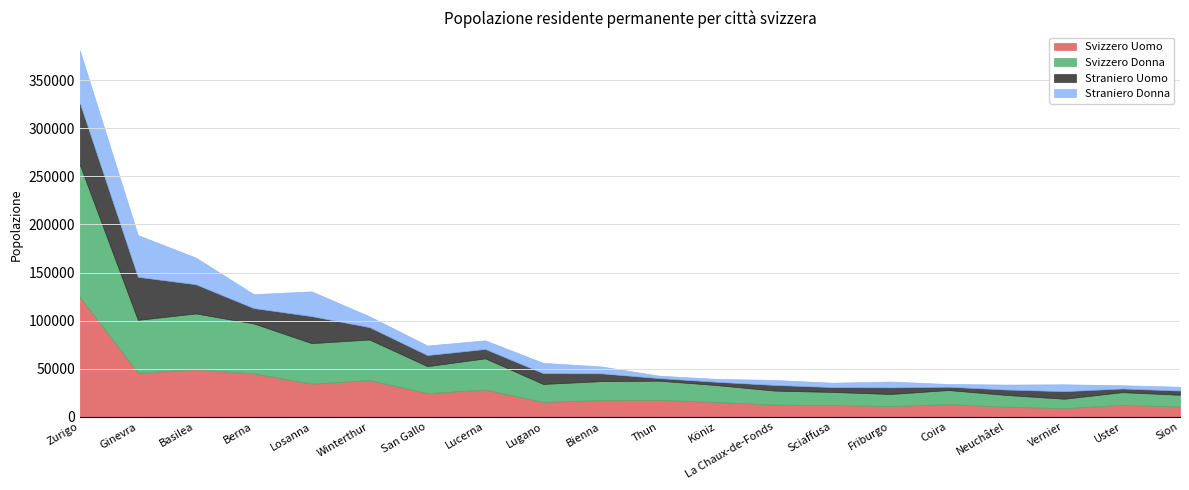

How many lines are shown in the chart?

4